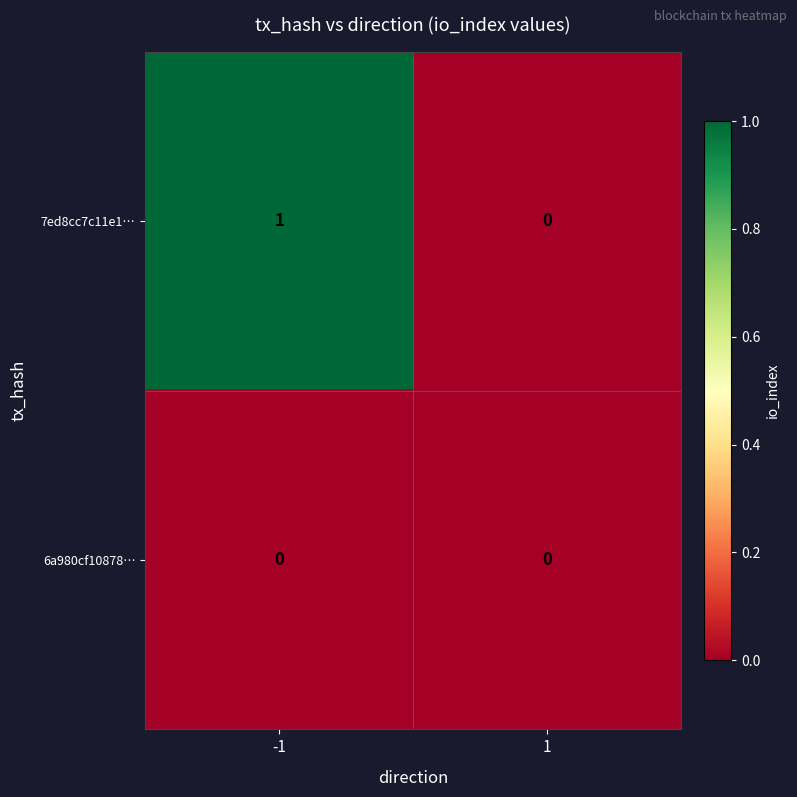

What is the total value across all series at -1?

1